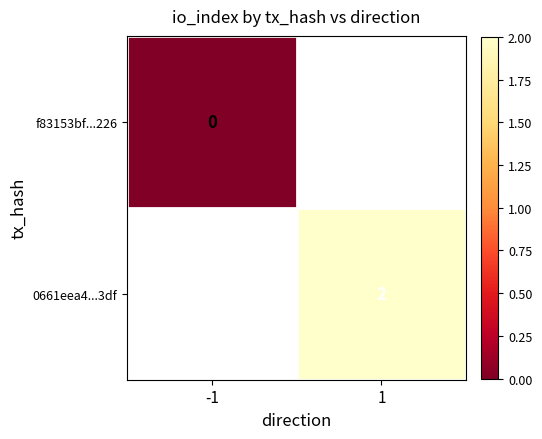

At which label does f83153bf...226 reach its peak?

-1